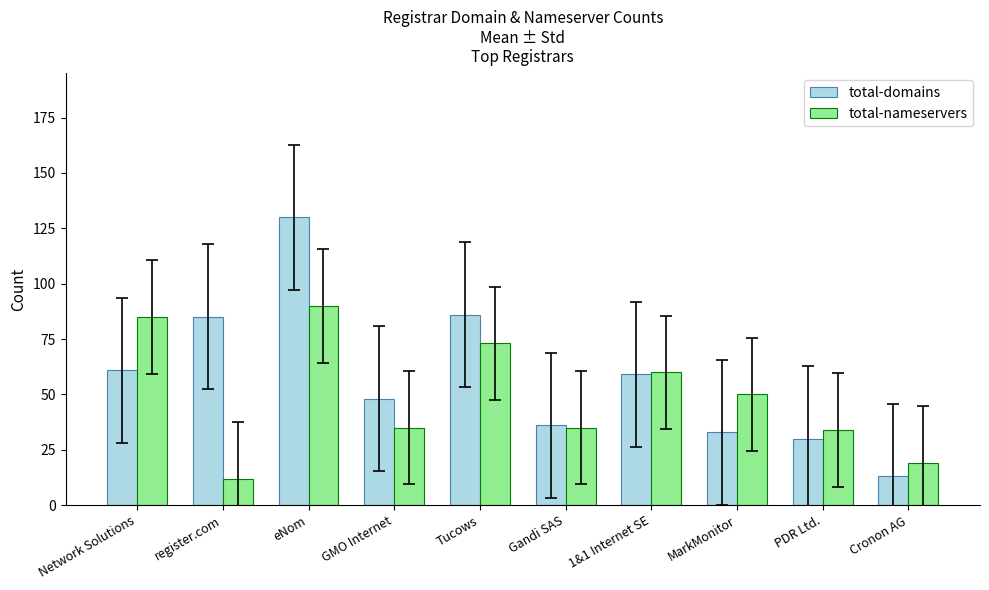

Is it true that total-domains equals 33 at MarkMonitor?

True